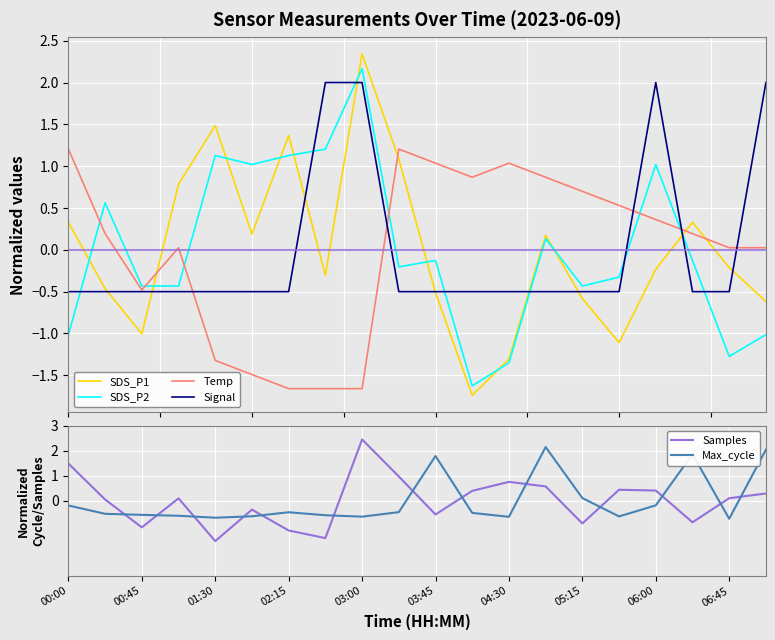

At how many categories does at least one series exceed 0?

19